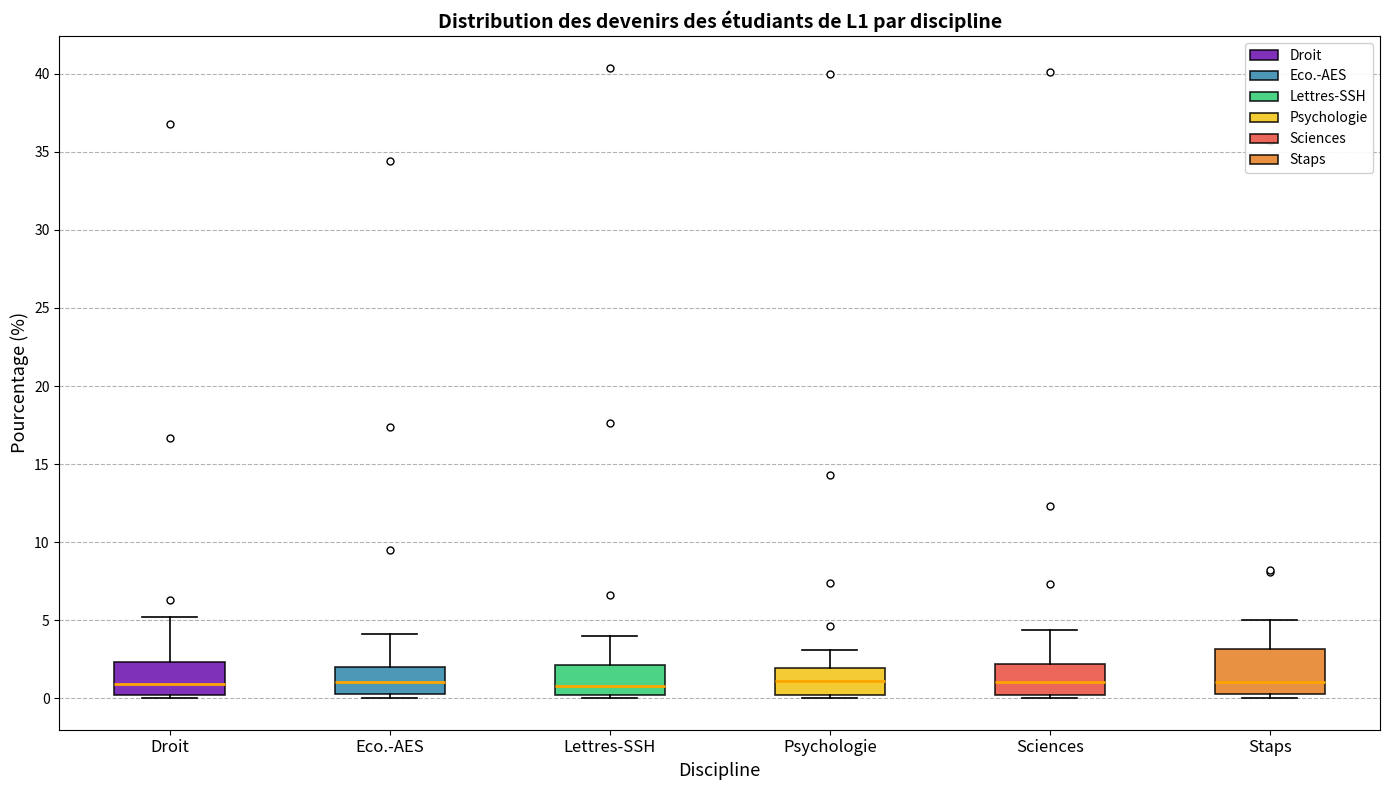

Reading left to right, transcribe this box plot: for each box, give where its median line is, the range the box spans, and where its two whiskers end, as read against the y-axis. The values are not printed on the chart, so give them approximately, as read against the axis.

Droit: median 1.0, box 0.0 to 2.5, whiskers 0.0 (just below the box's lower edge) to 5.0
Eco.-AES: median 1.0, box 0.5 to 2.0, whiskers 0.0 to 4.0
Lettres-SSH: median 1.0, box 0.0 to 2.0, whiskers 0.0 (just below the box's lower edge) to 4.0
Psychologie: median 1.0, box 0.0 to 2.0, whiskers 0.0 (just below the box's lower edge) to 3.0
Sciences: median 1.0, box 0.0 to 2.0, whiskers 0.0 (just below the box's lower edge) to 4.5
Staps: median 1.0, box 0.5 to 3.0, whiskers 0.0 to 5.0